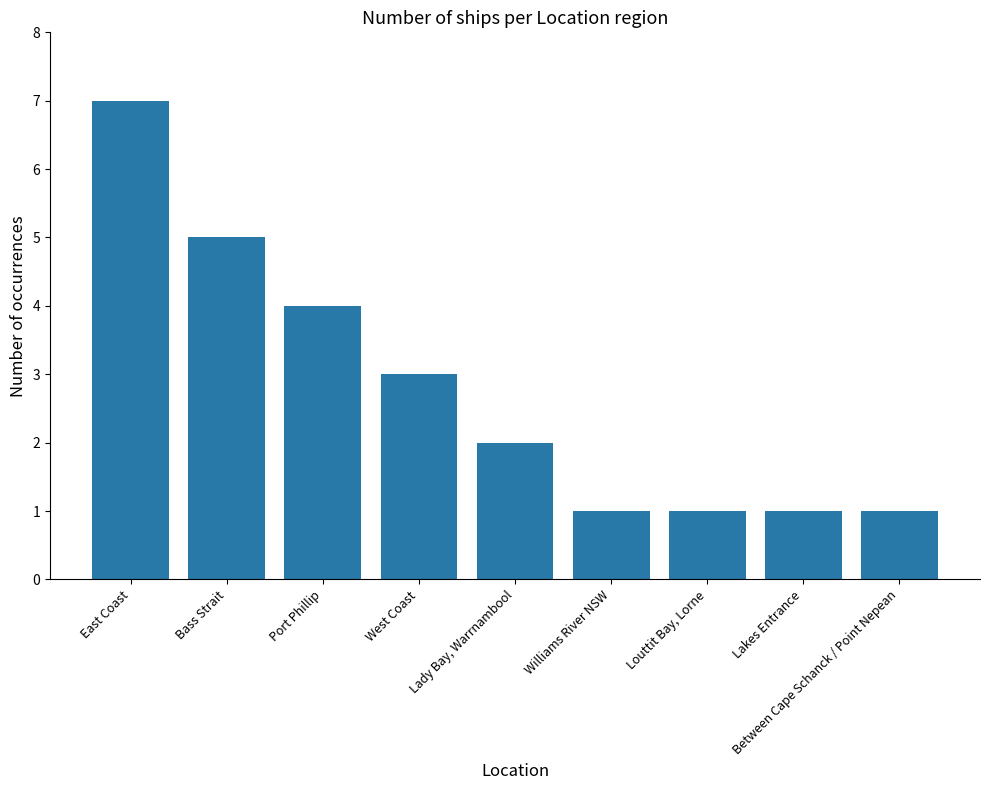

What value does the data have at Between Cape Schanck / Point Nepean?

1